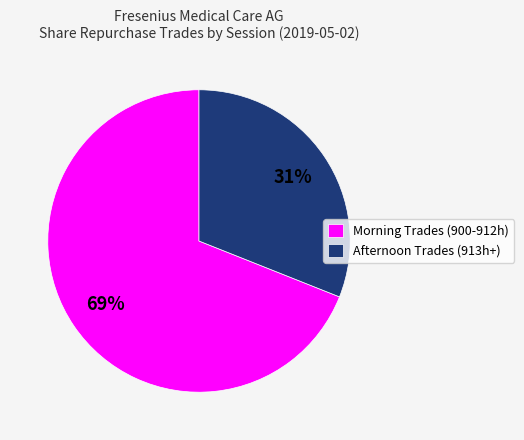

Does any single category account for the majority?

Yes